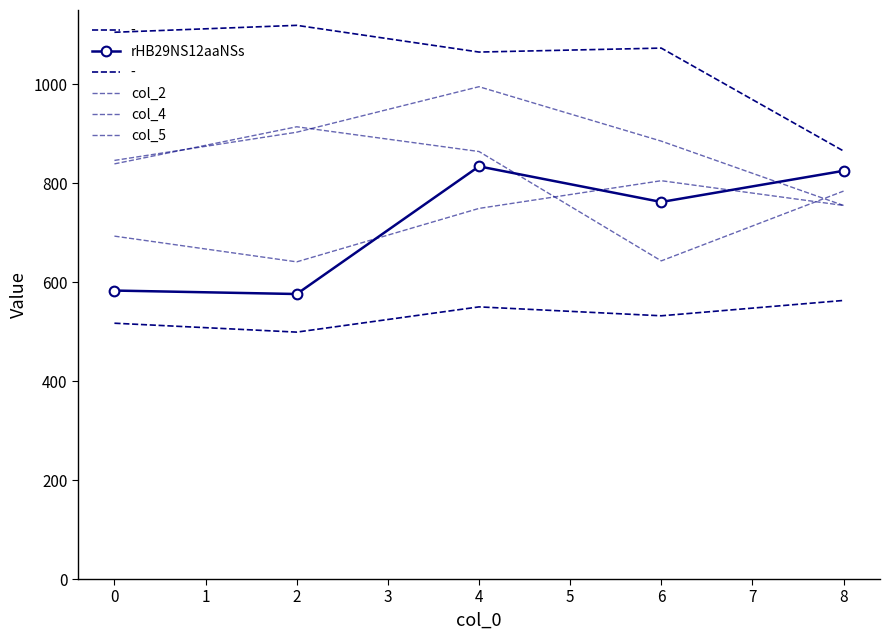

Between 2 and 8, which is larger?

8